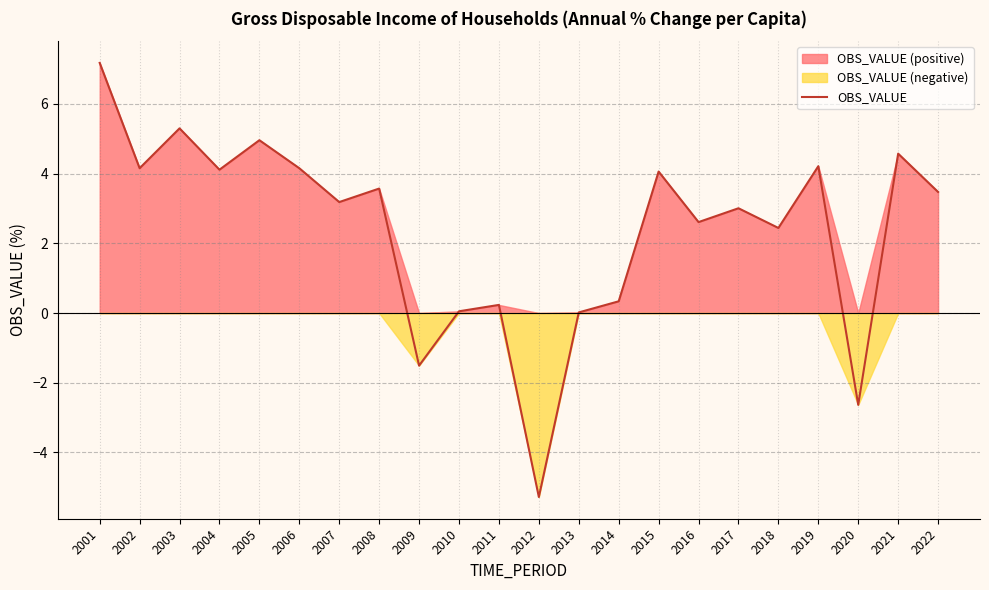

True or false: the data shows 0.0 at 2013.

False